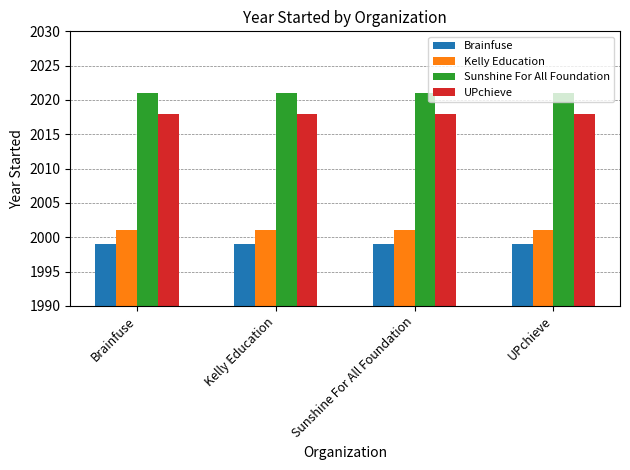

What is the spread (max minus min) of values at Kelly Education?

22